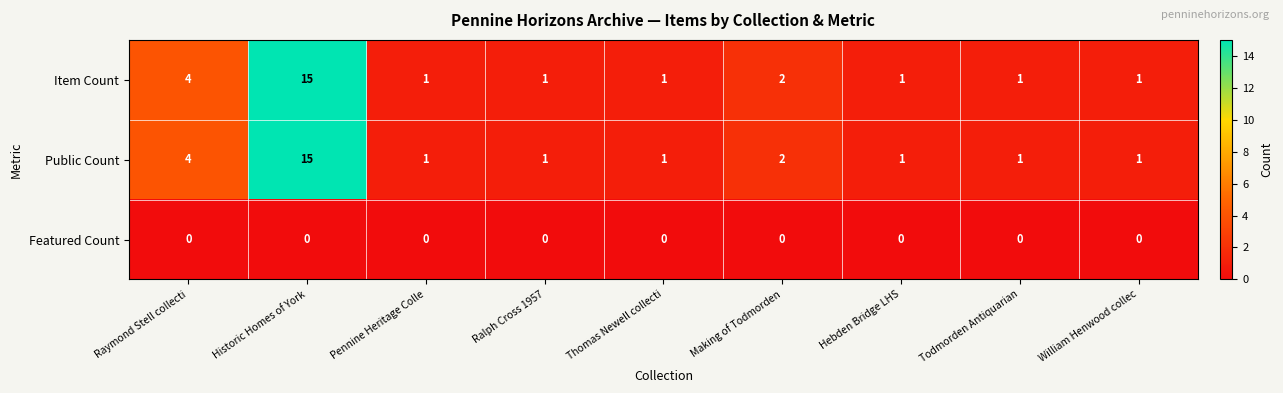

What is the greatest value displayed?

15